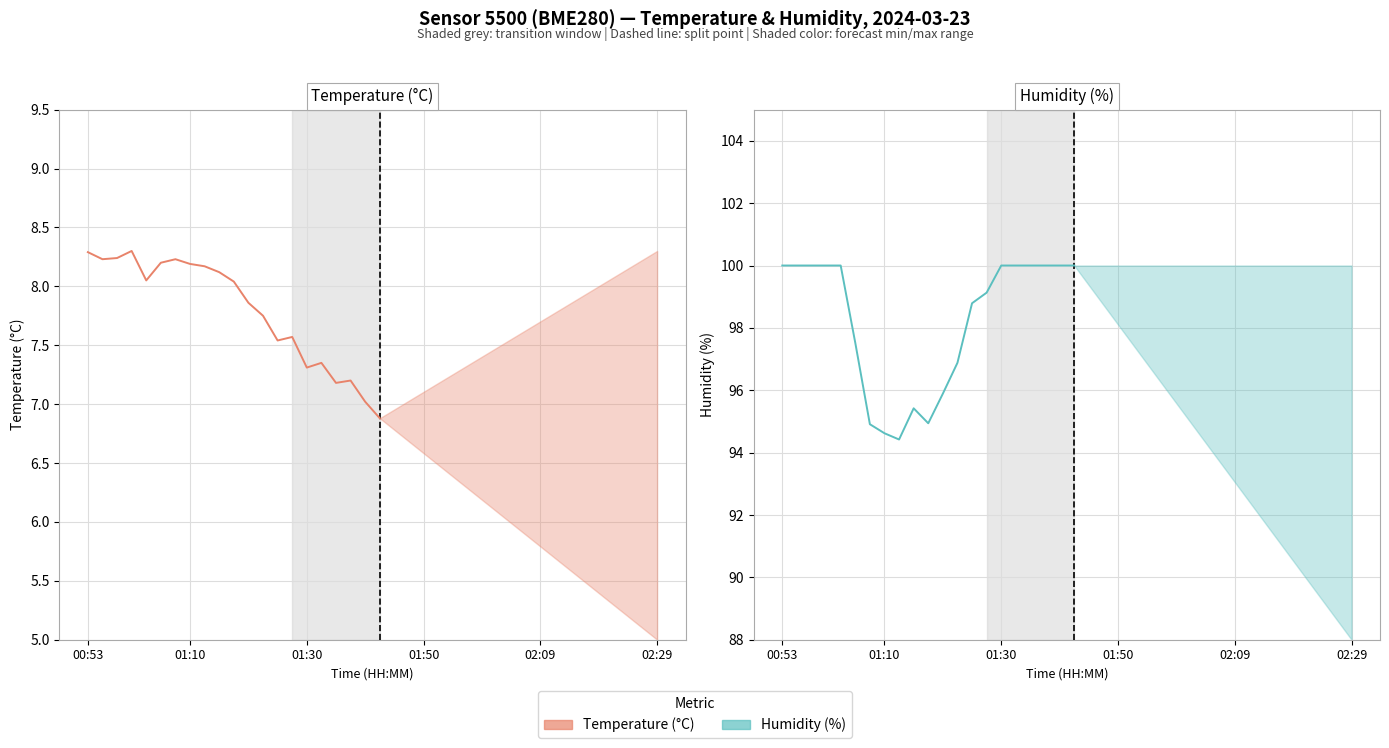

At which category does the chart reach its peak across all series?

00:53